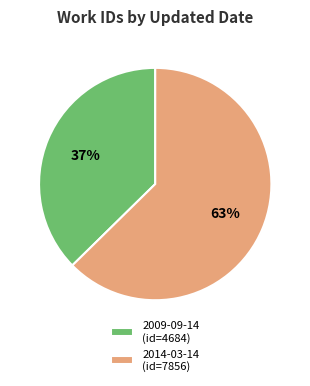

Do 2009-09-14 and 2014-03-14 together represent more than half of the pie?

Yes